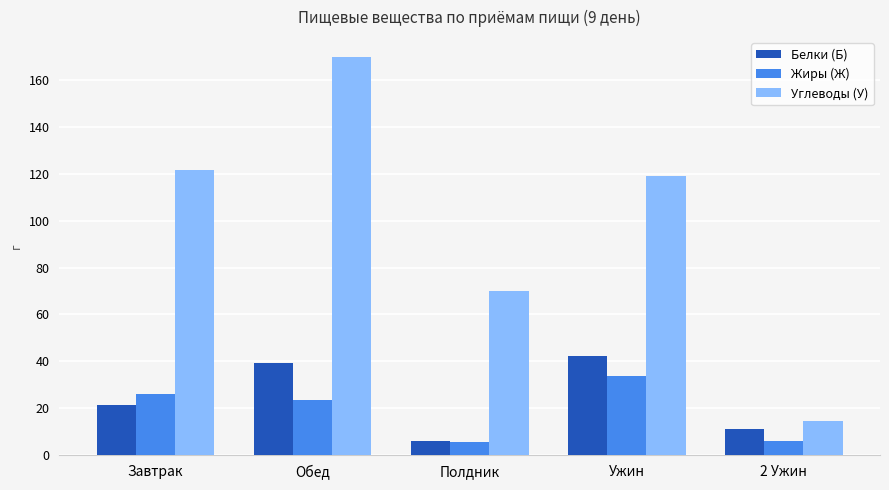

Is it true that Жиры (Ж) equals 26.1 at Завтрак?

True